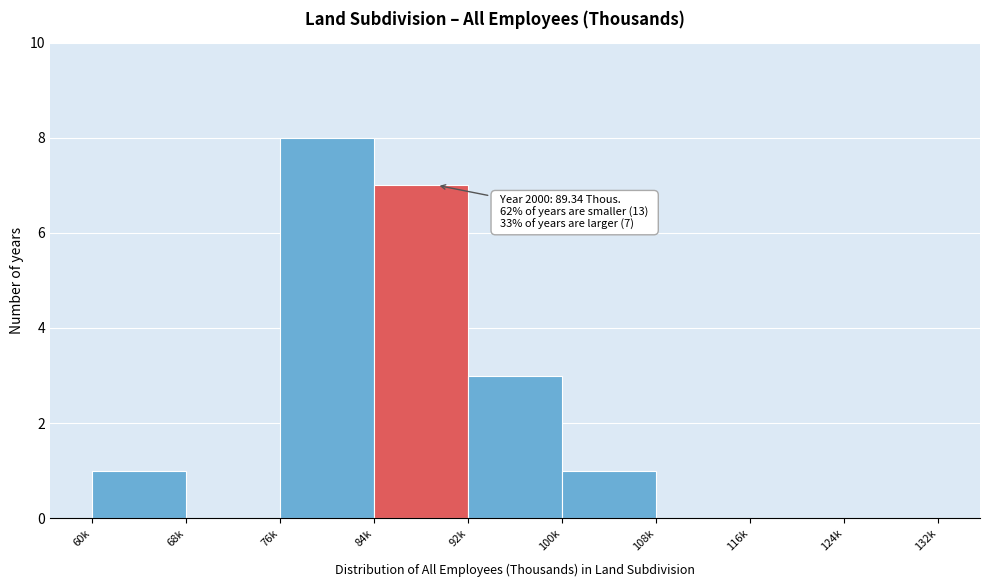

Reading left to right, extract all data points from this chart.

60k=1	68k=0	76k=8	84k=7	92k=3	100k=1	108k=0	116k=0	124k=0